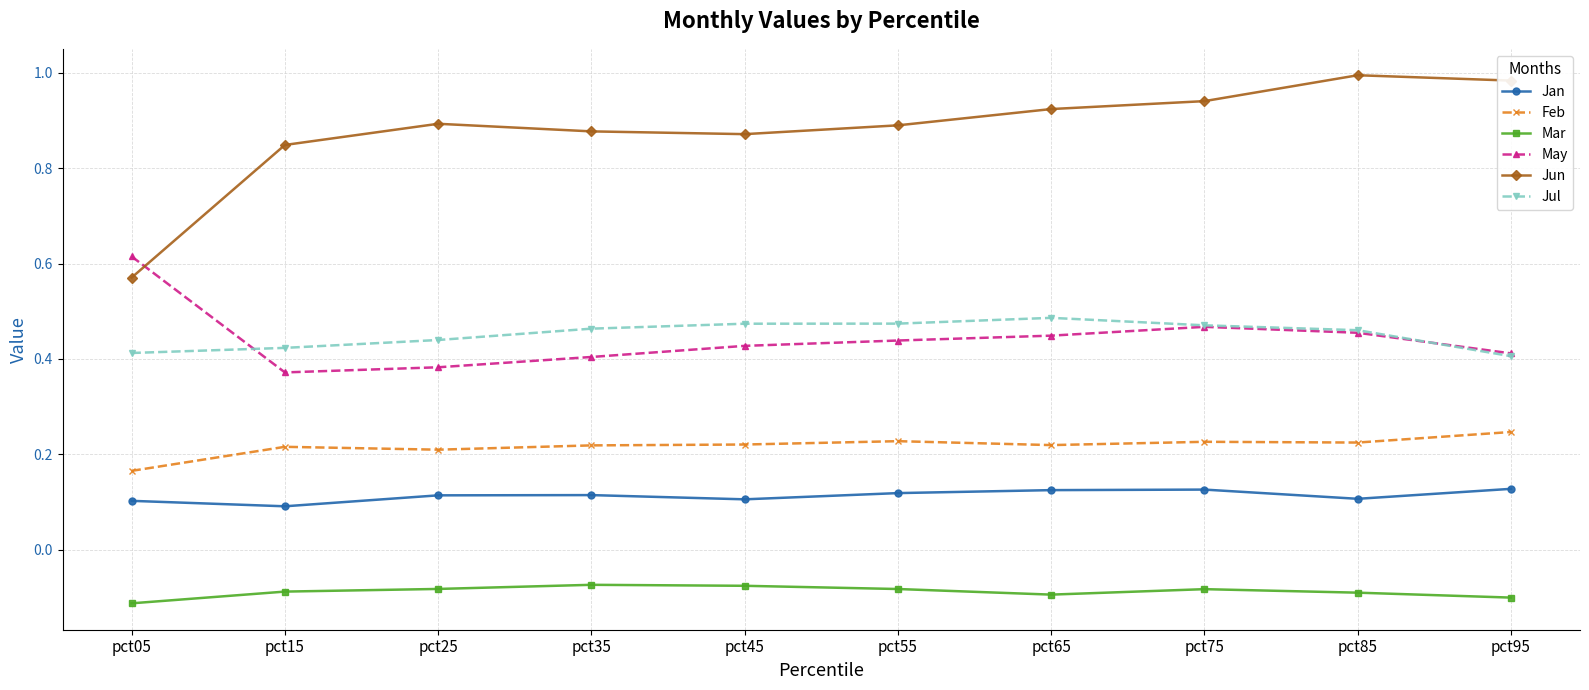

True or false: Mar has a value of -0.2 at pct05.

False